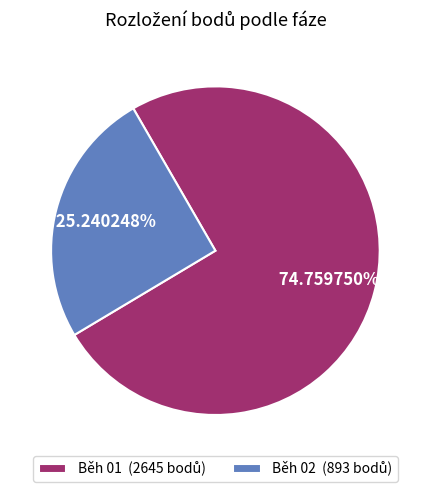

Does any single category account for the majority?

Yes